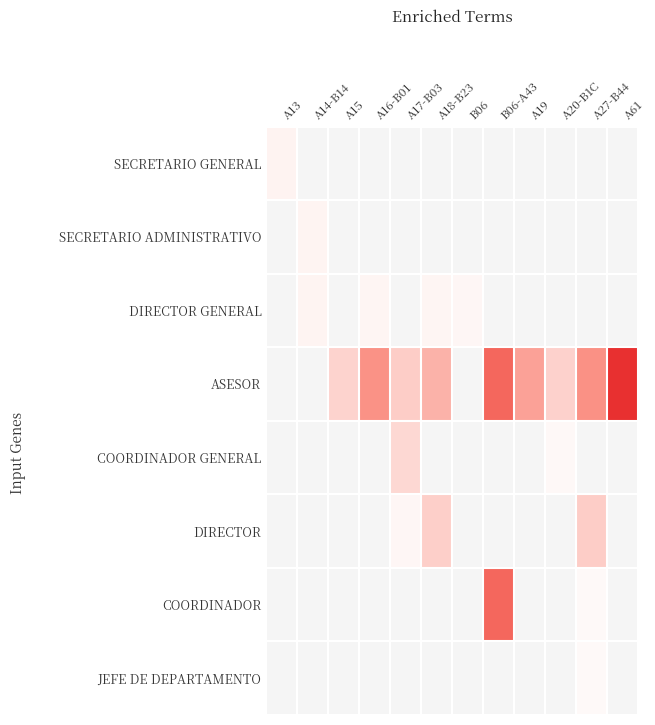

Rank the series at B06-A43 from lowest to highest value.

SECRETARIO GENERAL, SECRETARIO ADMINISTRATIVO, DIRECTOR GENERAL, COORDINADOR GENERAL, DIRECTOR, JEFE DE DEPARTAMENTO, ASESOR, COORDINADOR